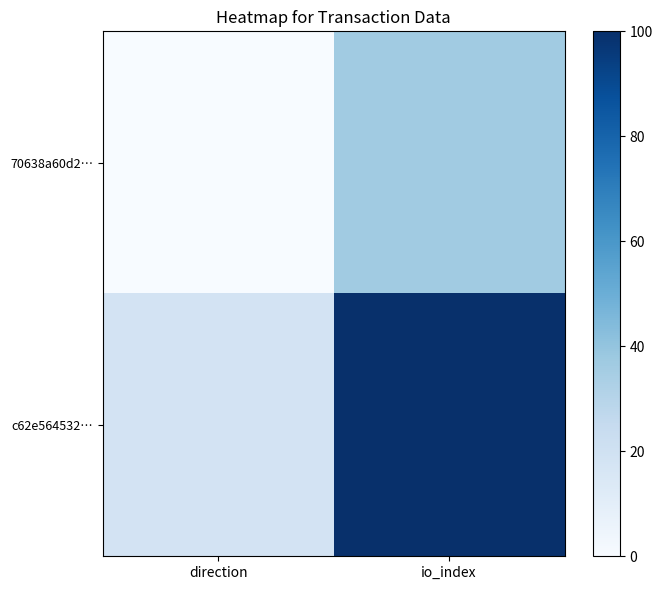

What is the maximum value shown in the chart?

100.0